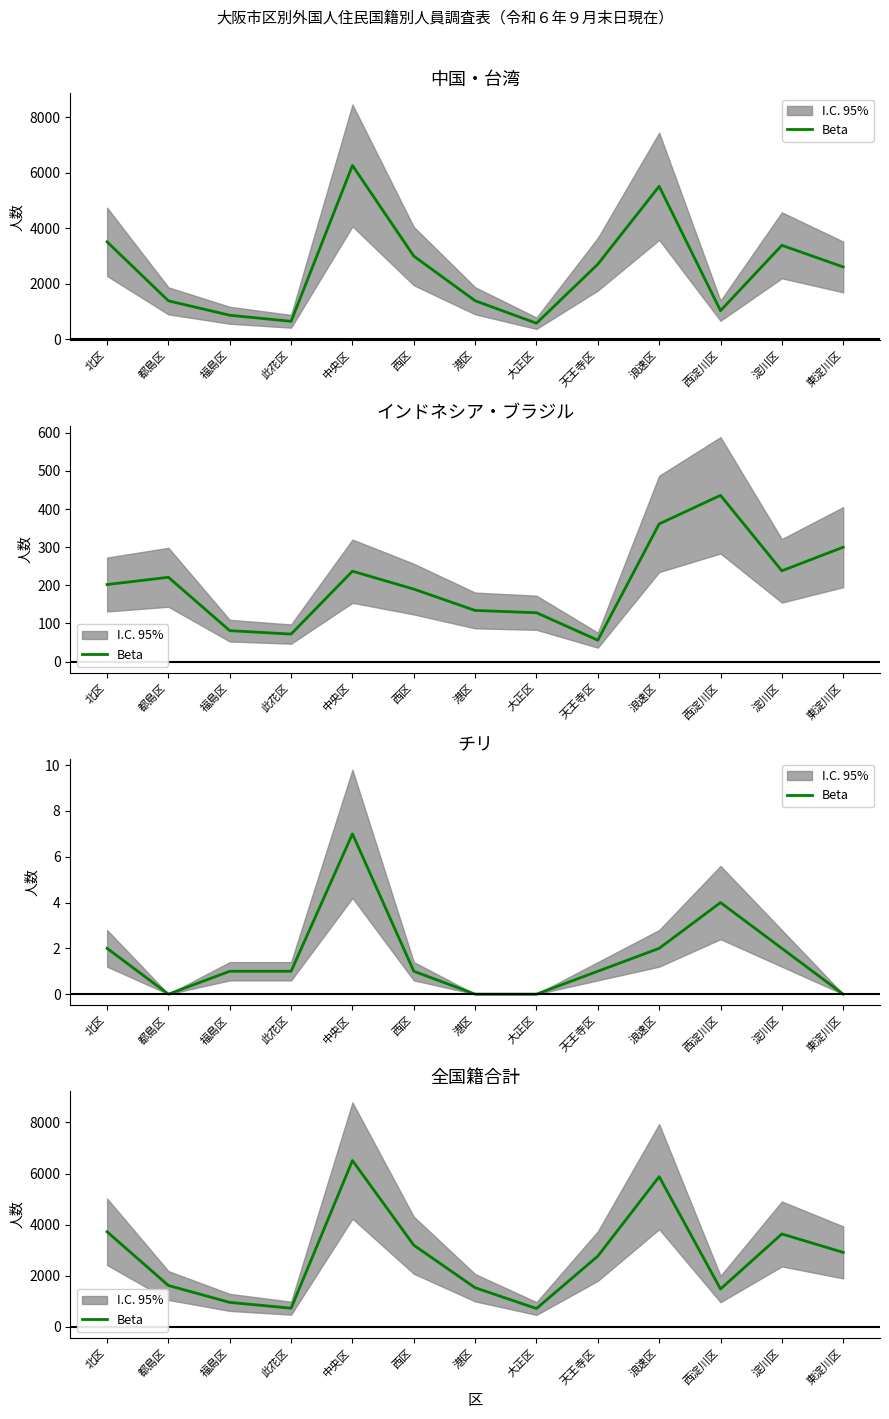

The chart shows a value of 2911 at 東淀川区. True or false?

True